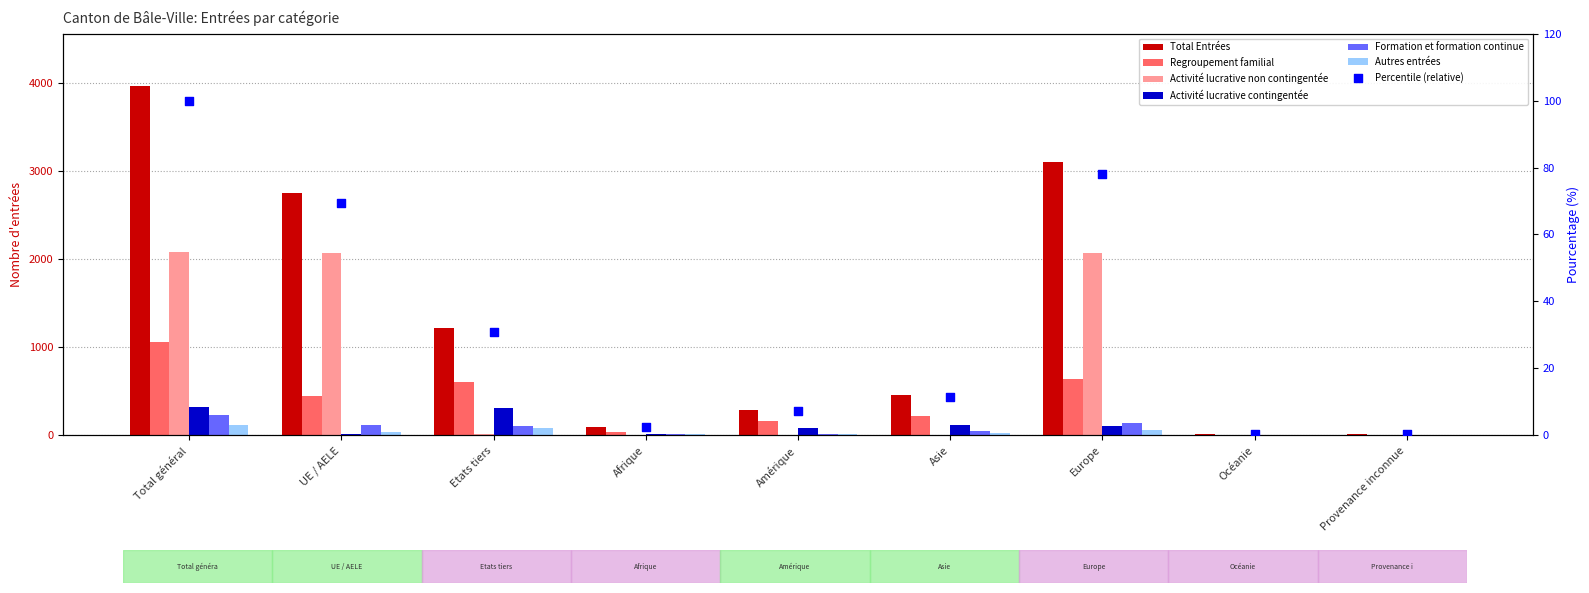

Which series contains the lowest Y value?

Activité lucrative non contingentée